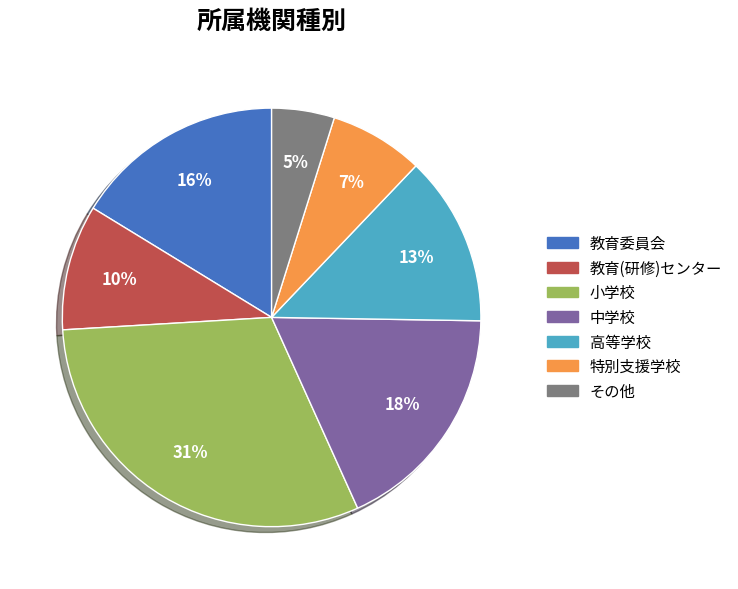

Which slice is the largest?

小学校